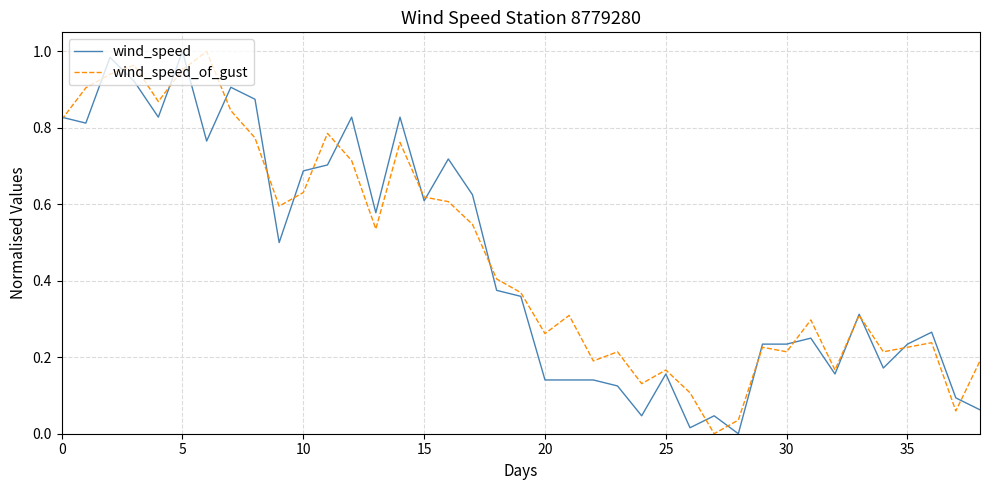

Rank the series by their maximum value, from highest to lowest.

wind_speed, wind_speed_of_gust